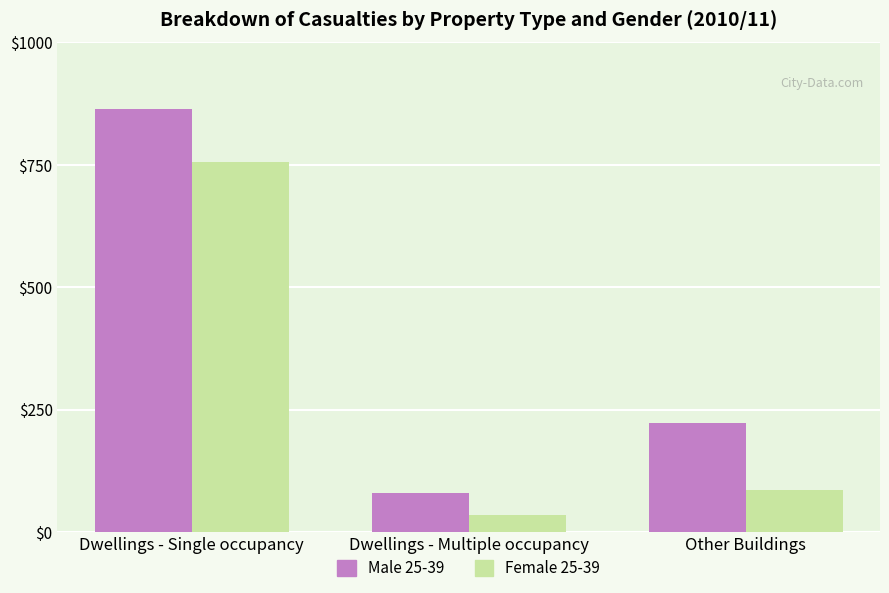

What is the difference between the Male 25-39 values at Dwellings - Multiple occupancy and Dwellings - Single occupancy?

784